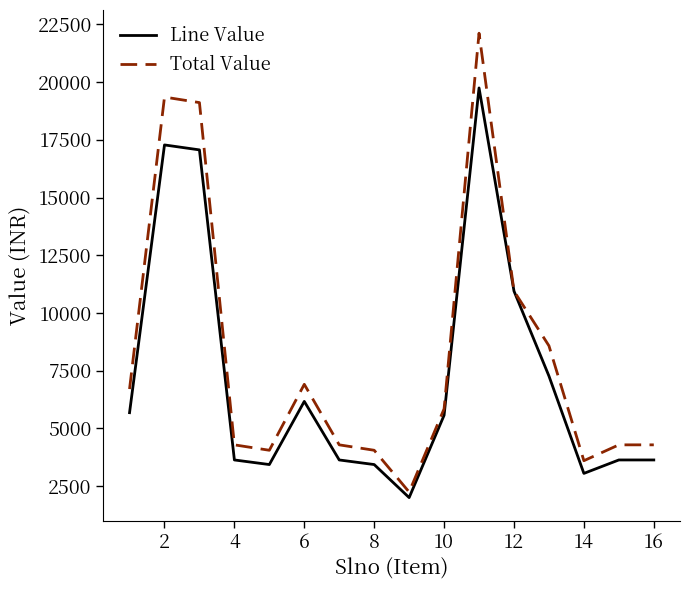

Does the chart have visible grid lines?

No